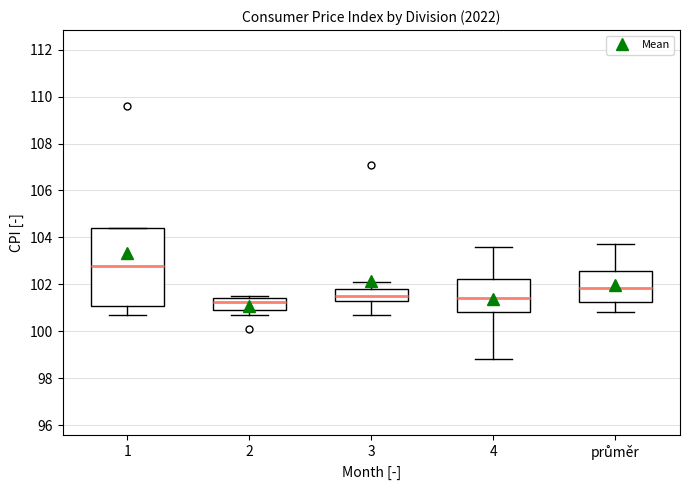

Where does the lower whisker of the box for 4 end on the y-axis? The values are not printed on the chart, so give them approximately, as read against the axis.

98.8